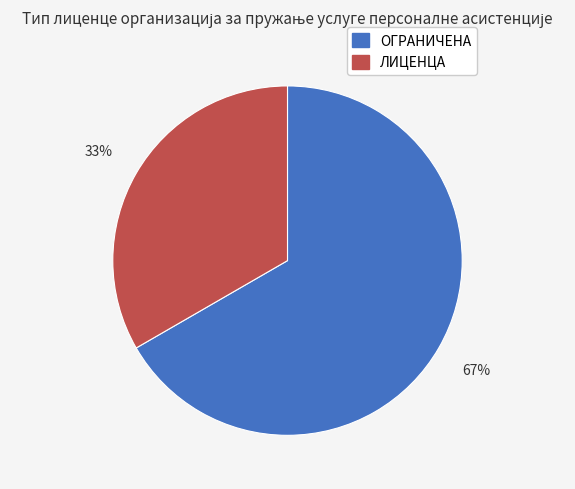

To the nearest percent, what is the combined percentage of ЛИЦЕНЦА and ОГРАНИЧЕНА?

100%